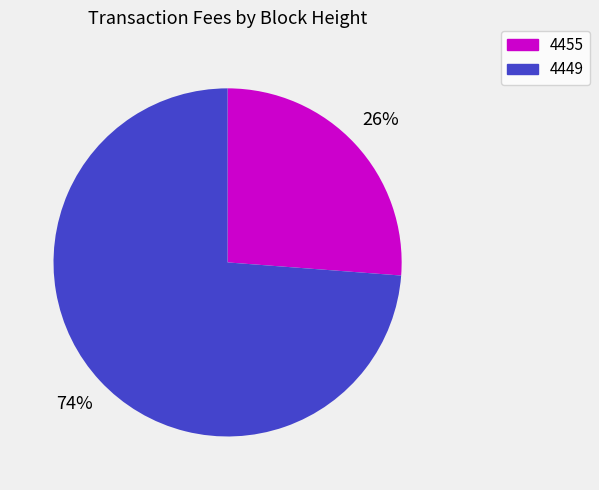

Rank the categories by value from lowest to highest.

4455, 4449